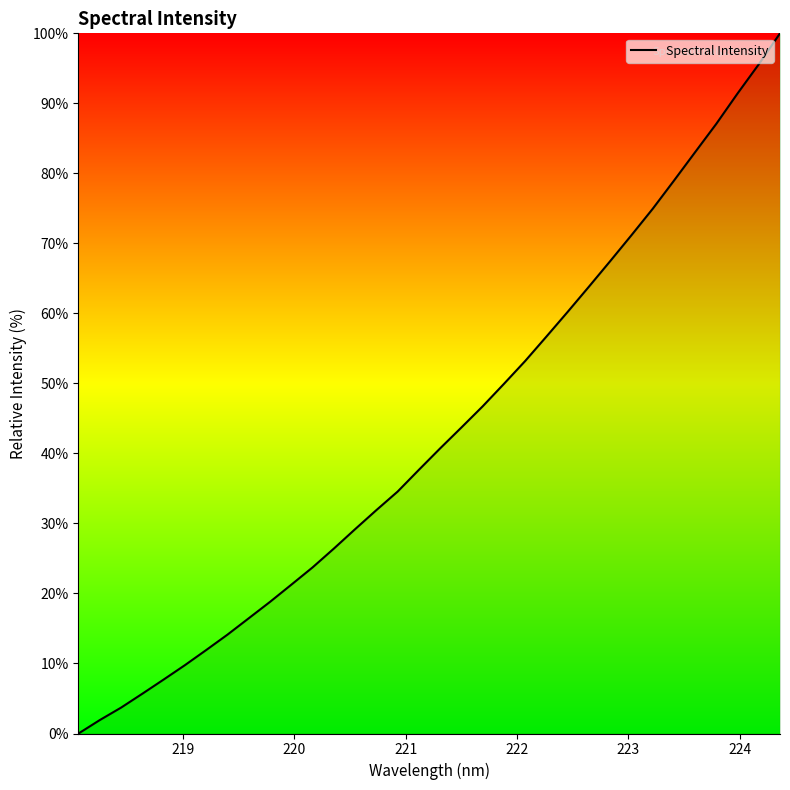

What is the difference between the maximum and minimum values?

100.0